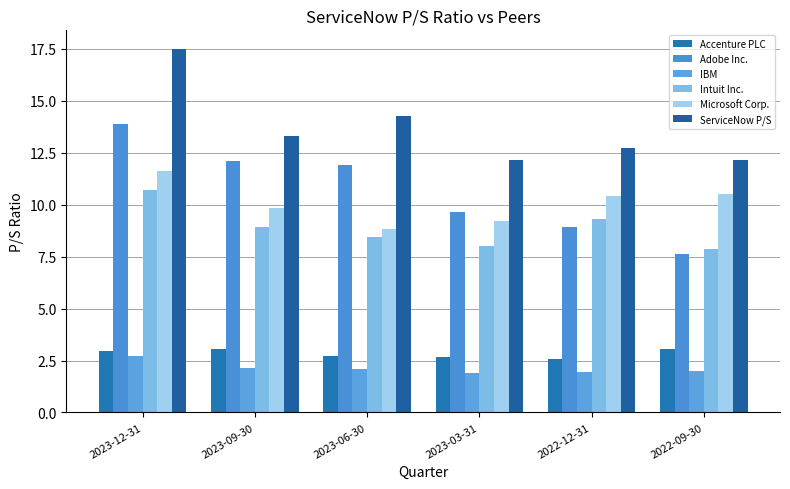

Between 2022-09-30 and 2022-12-31, which is larger?

2022-09-30